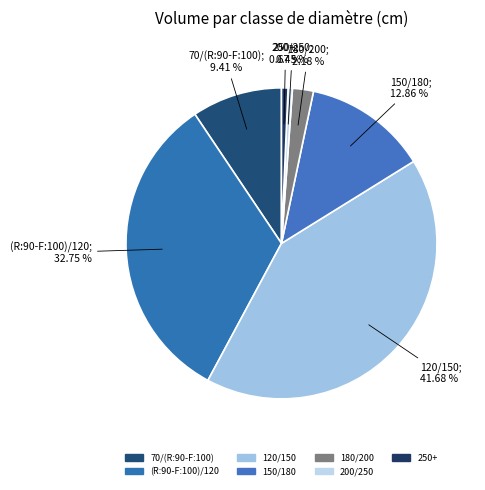

Between (R:90-F:100)/120 and 150/180, which is larger?

(R:90-F:100)/120